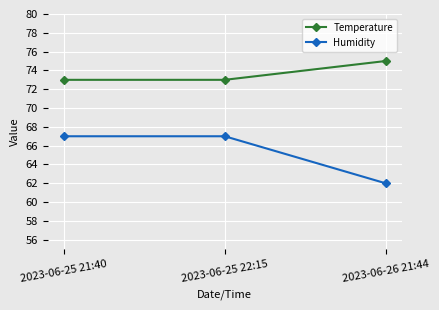

What position from the left is 2023-06-25 21:40?

1